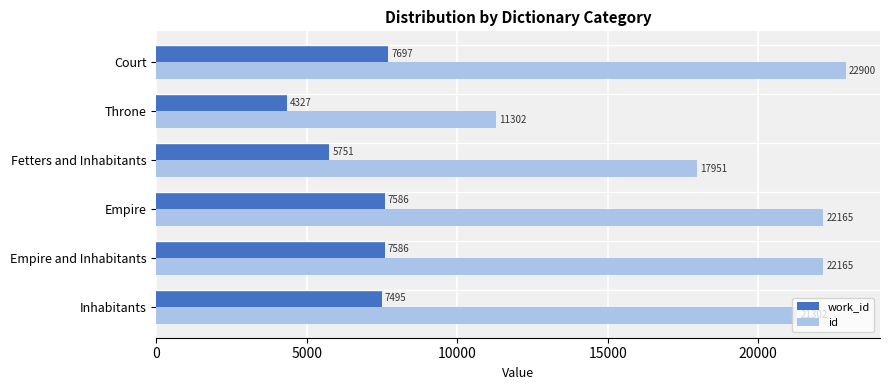

Rank the series by their maximum value, from lowest to highest.

work_id, id